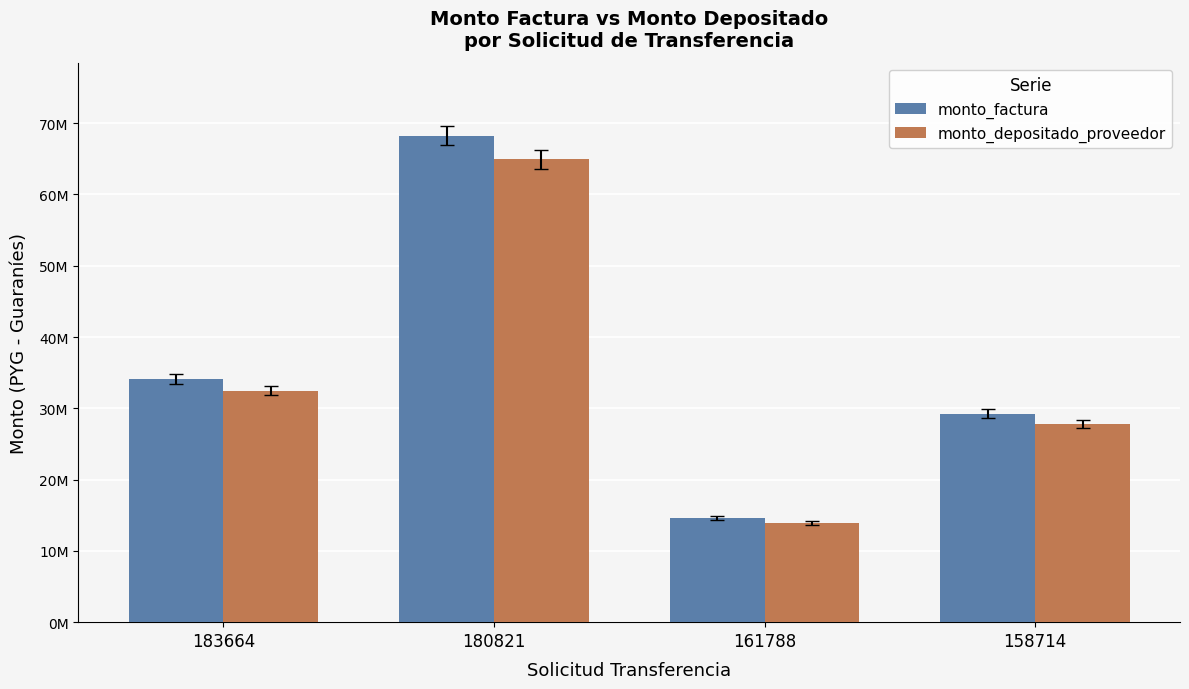

Are the bars horizontal?

No